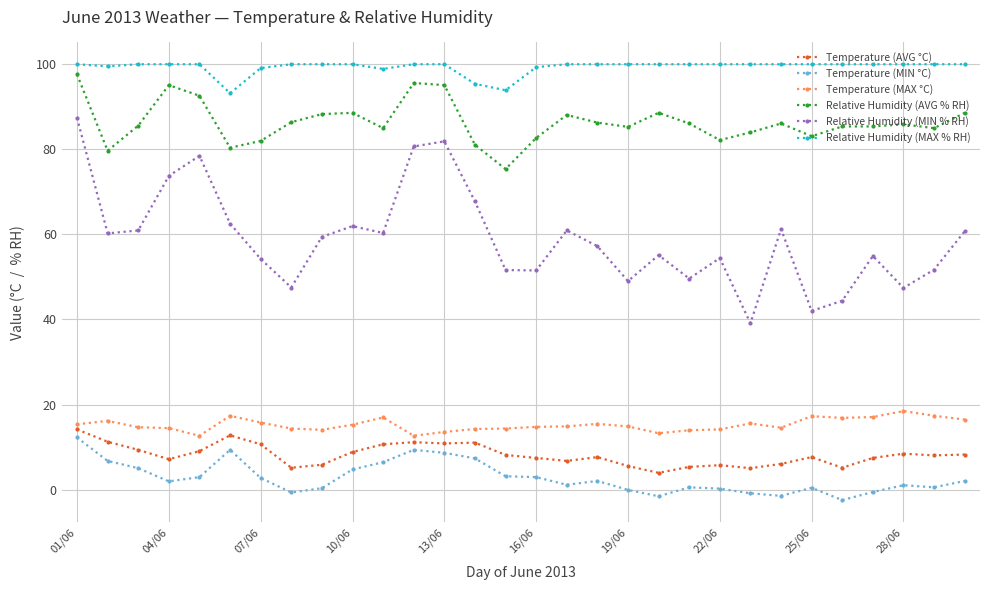

What are all the series names shown in the legend?

Temperature (AVG °C), Temperature (MIN °C), Temperature (MAX °C), Relative Humidity (AVG % RH), Relative Humidity (MIN % RH), Relative Humidity (MAX % RH)